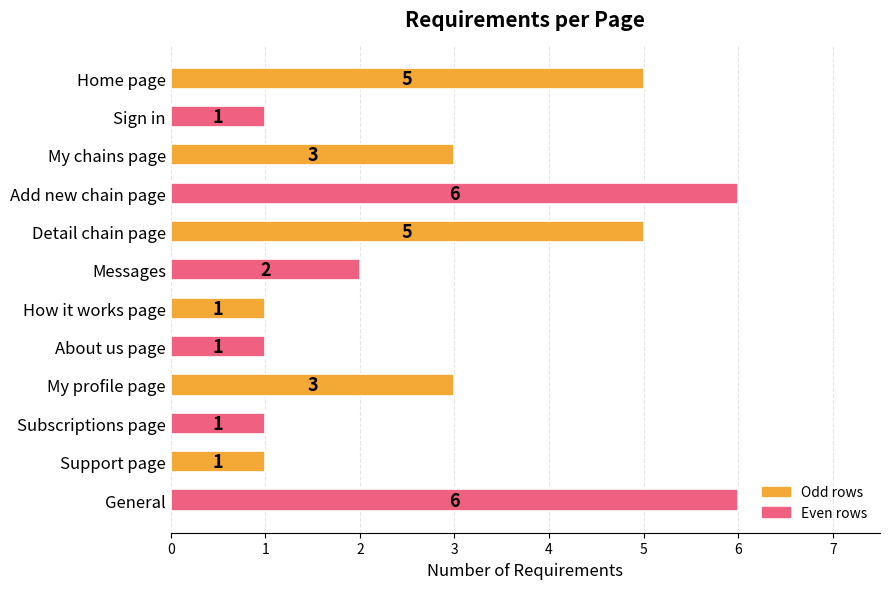

The value at My chains page is 3. True or false?

True